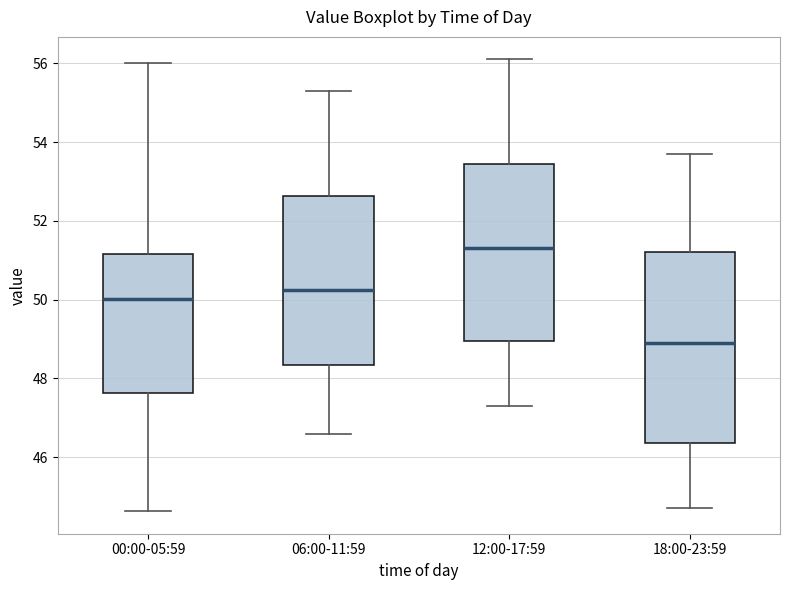

Which box has the highest median line?

12:00-17:59